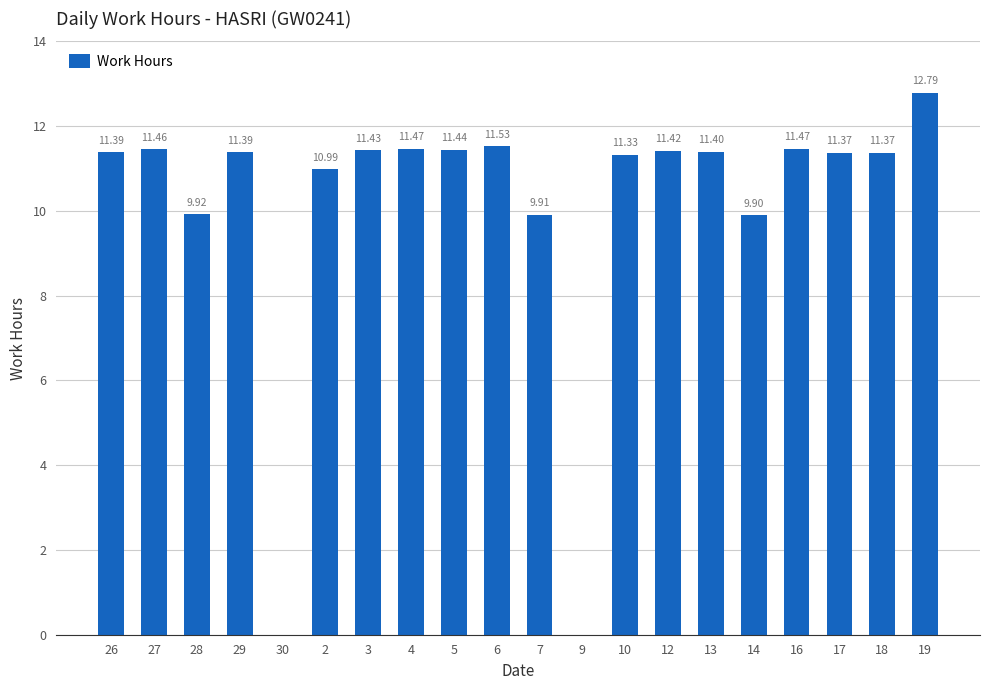

Reading right to left, what are all the values shown in this chart?

19=12.8	18=11.4	17=11.4	16=11.5	14=9.9	13=11.4	12=11.4	10=11.3	9=0.0	7=9.9	6=11.5	5=11.4	4=11.5	3=11.4	2=11.0	30=0.0	29=11.4	28=9.9	27=11.5	26=11.4